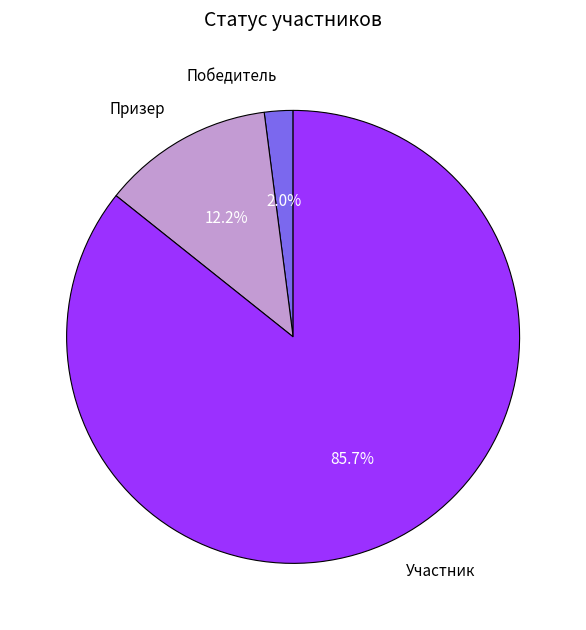

What percentage is the Участник slice, to the nearest percent?

86%